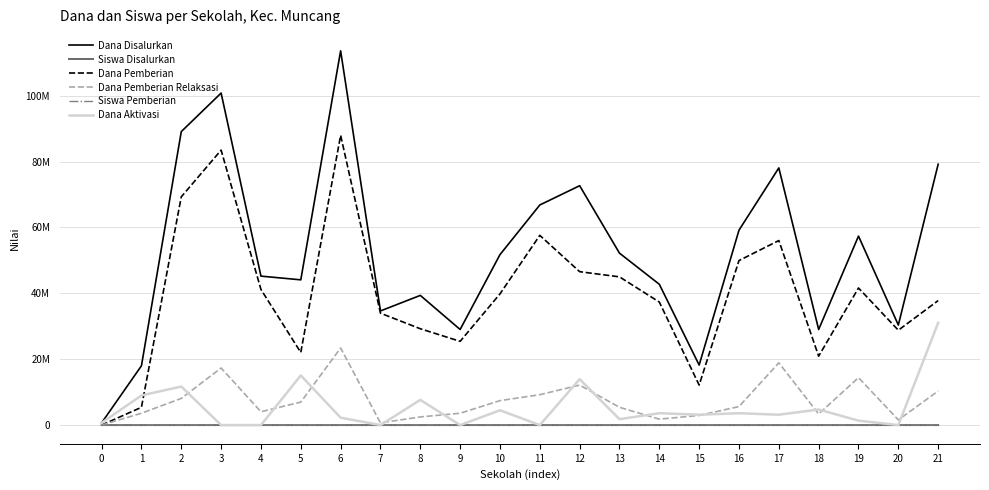

True or false: Dana Pemberian and Dana Pemberian Relaksasi cross at least once.

False